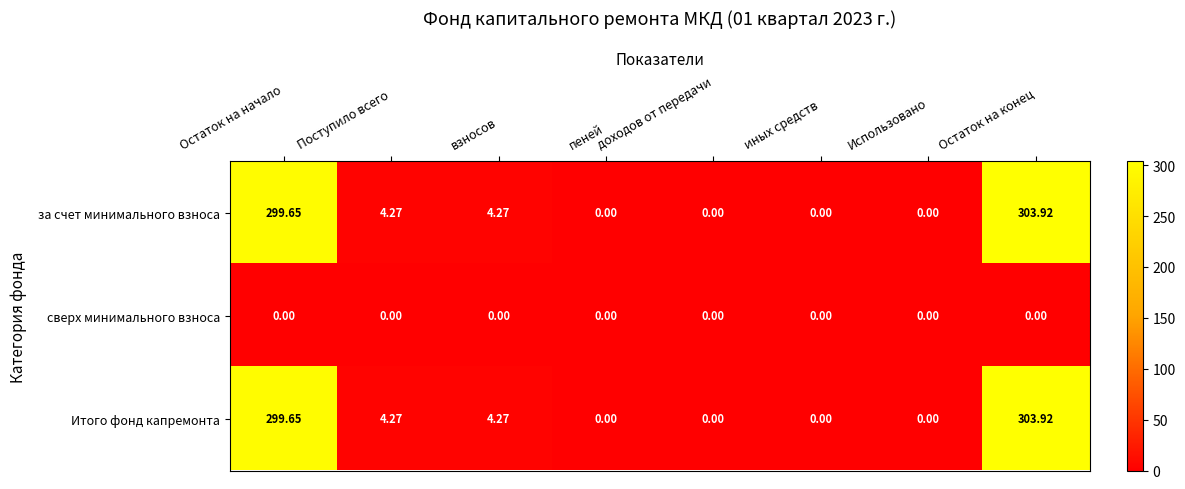

At how many categories does at least one series exceed 273?

2